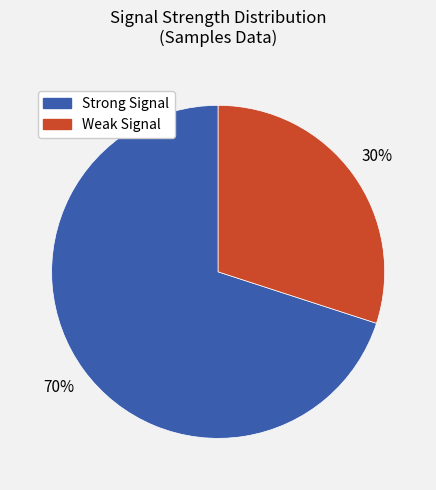

To the nearest percent, what is the average slice percentage?

50%